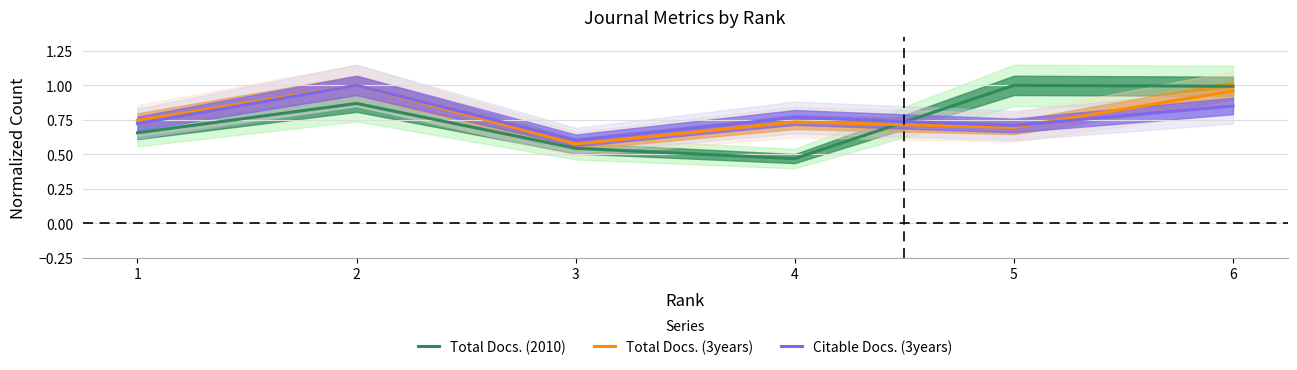

How many categories are shown in the chart?

6